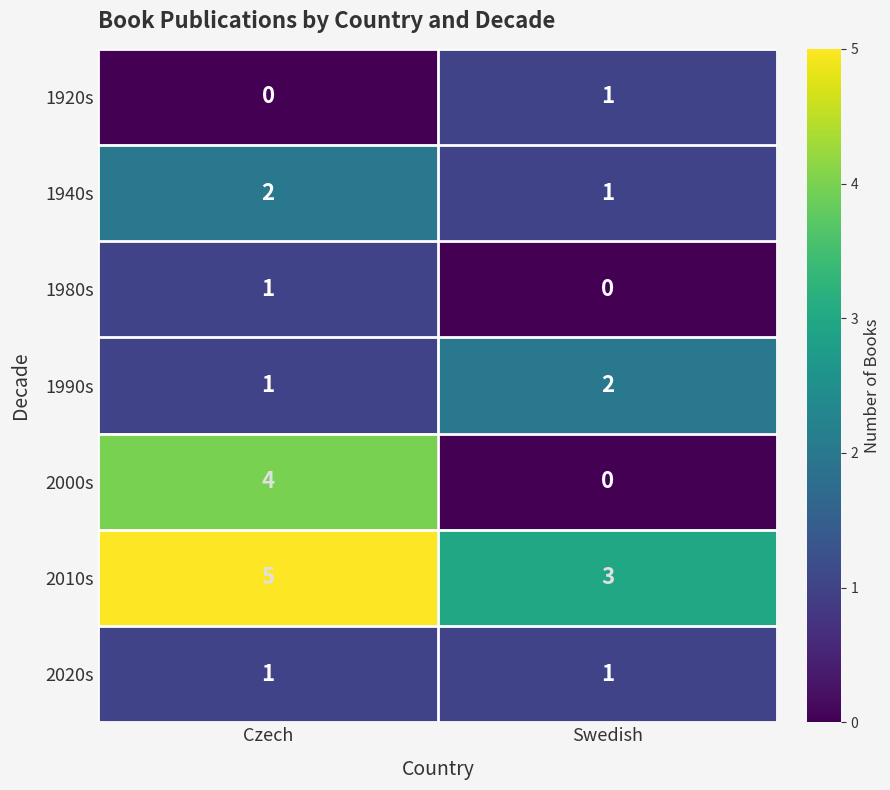

Which series has the largest range (max minus min)?

2000s